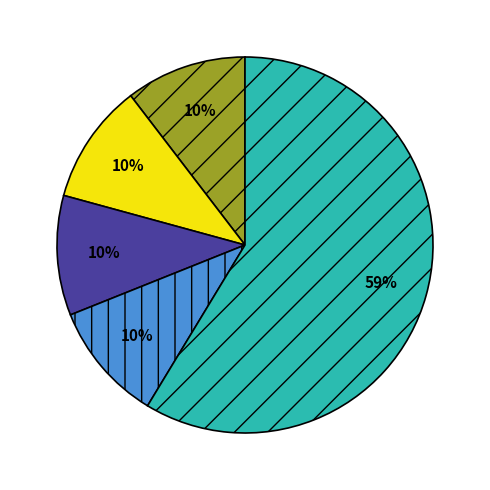

Count the number of slices in the pie.

5